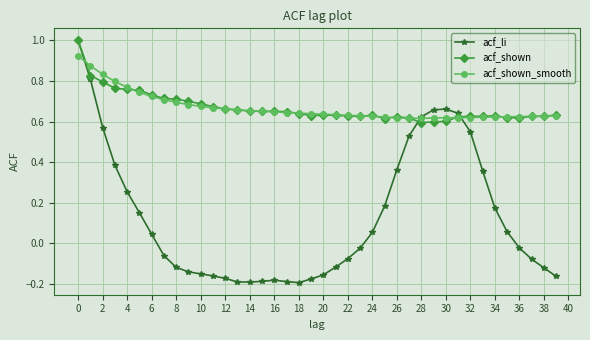

Which series has the widest spread of values?

acf_li